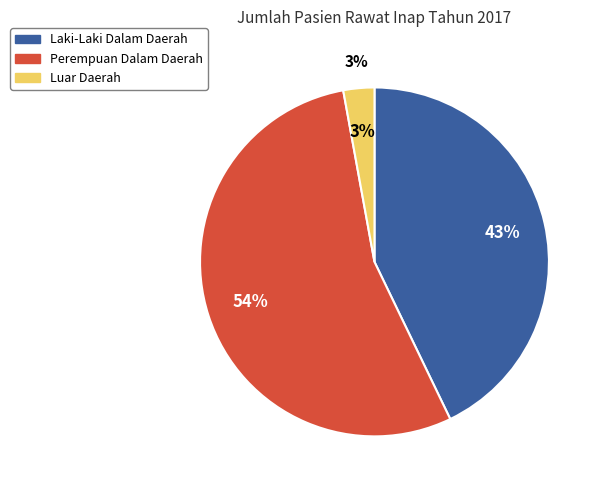

To the nearest percent, what is the average slice percentage?

33%